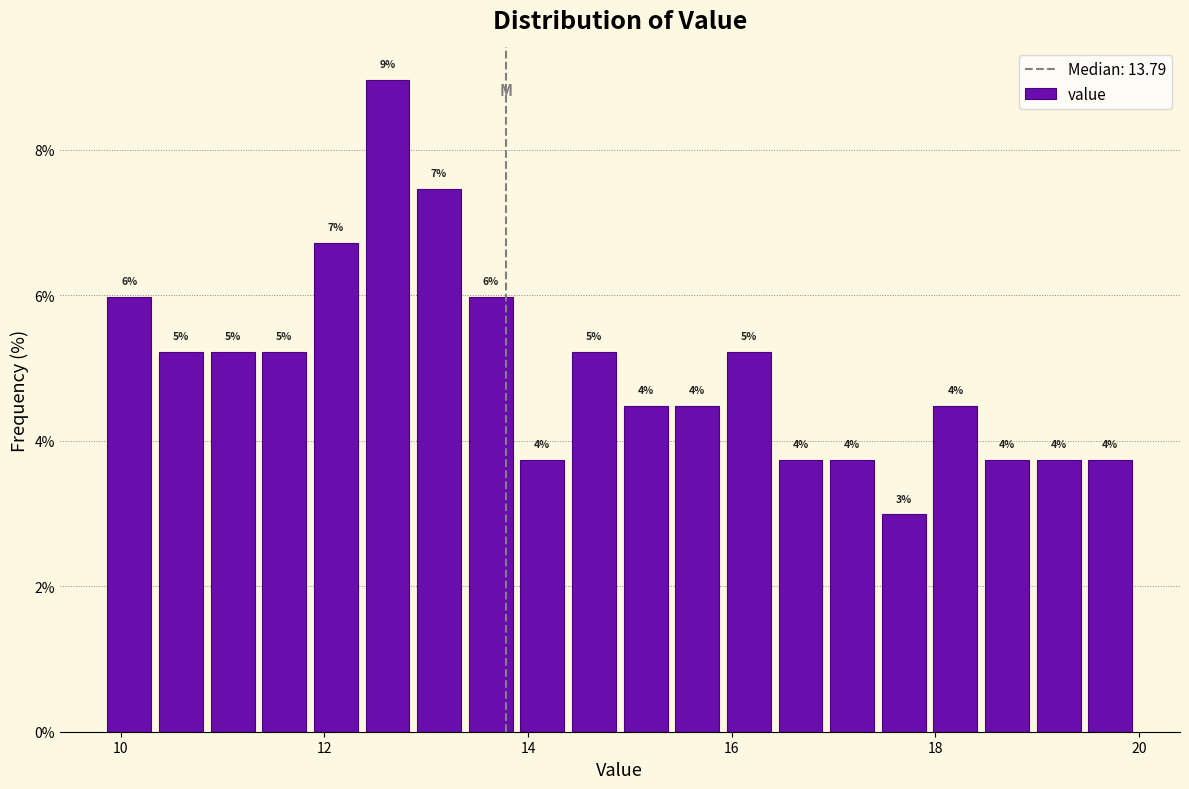

Around what value on the x-axis is the tallest bar? Give the approximate position of its centre, as read against the axis.

12.6